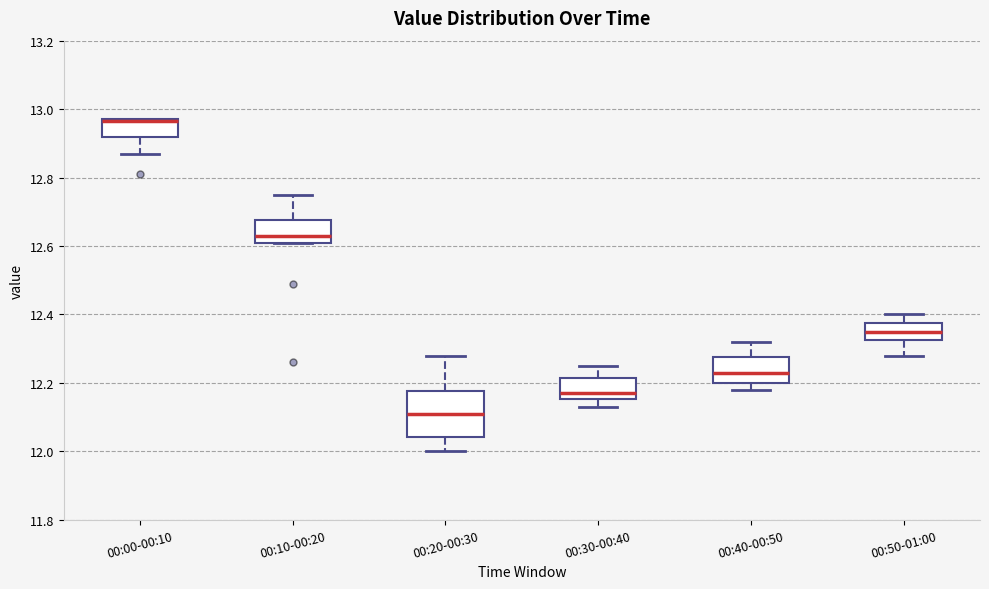

Reading left to right, transcribe this box plot: for each box, give where its median line is, the range the box spans, and where its two whiskers end, as read against the y-axis. The values are not printed on the chart, so give them approximately, as read against the axis.

00:00-00:10: median 12.96 (drawn on the box's upper edge), box 12.92 to 12.98, whiskers 12.88 to 12.98
00:10-00:20: median 12.64, box 12.62 to 12.68, whiskers 12.62 to 12.76
00:20-00:30: median 12.12, box 12.04 to 12.18, whiskers 12.00 to 12.28
00:30-00:40: median 12.18, box 12.16 to 12.22, whiskers 12.14 to 12.26
00:40-00:50: median 12.24, box 12.20 to 12.28, whiskers 12.18 to 12.32
00:50-01:00: median 12.36, box 12.32 to 12.38, whiskers 12.28 to 12.40